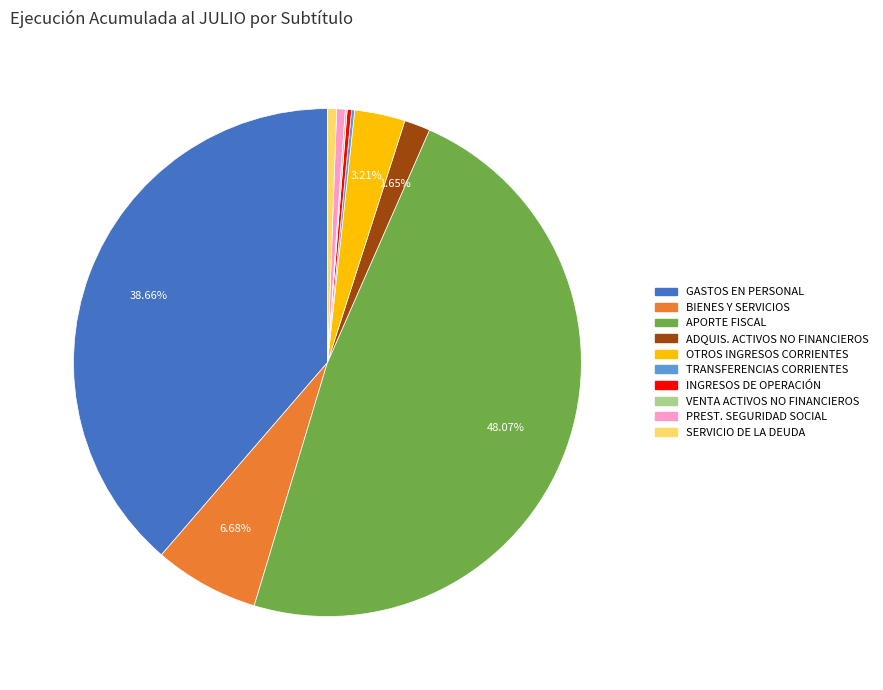

Is there a majority slice in this chart?

No